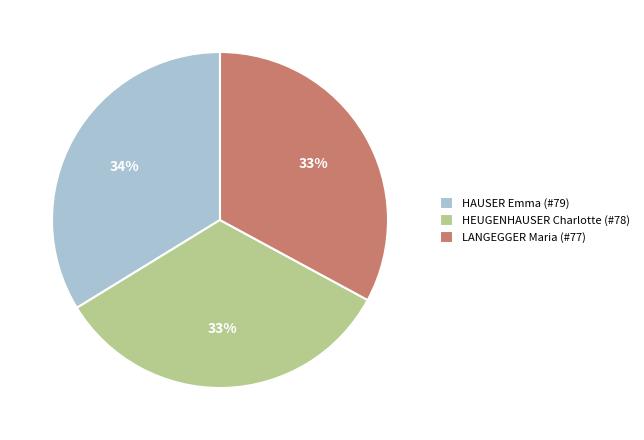

Between HAUSER Emma (#79) and LANGEGGER Maria (#77), which is larger?

HAUSER Emma (#79)